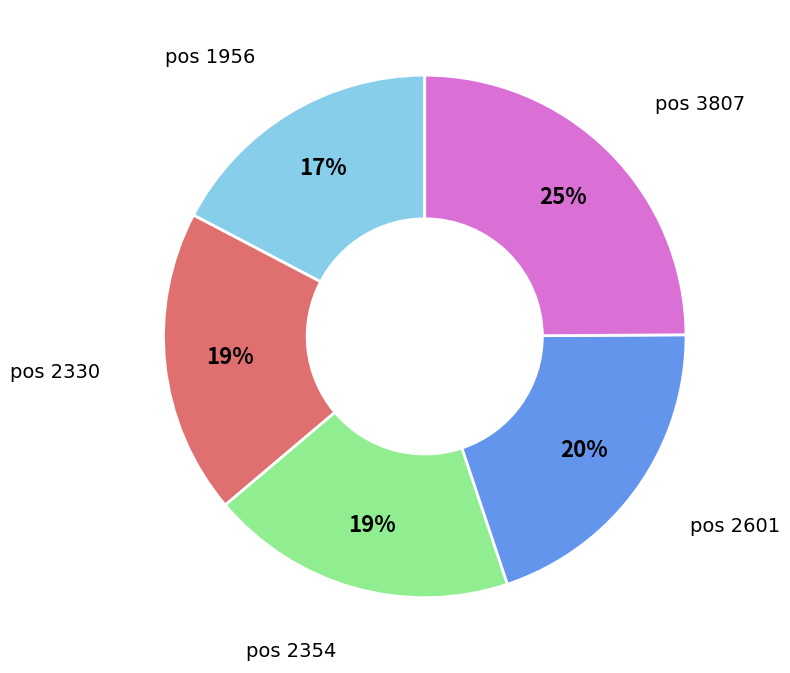

What is the smallest slice in the pie chart?

pos 1956